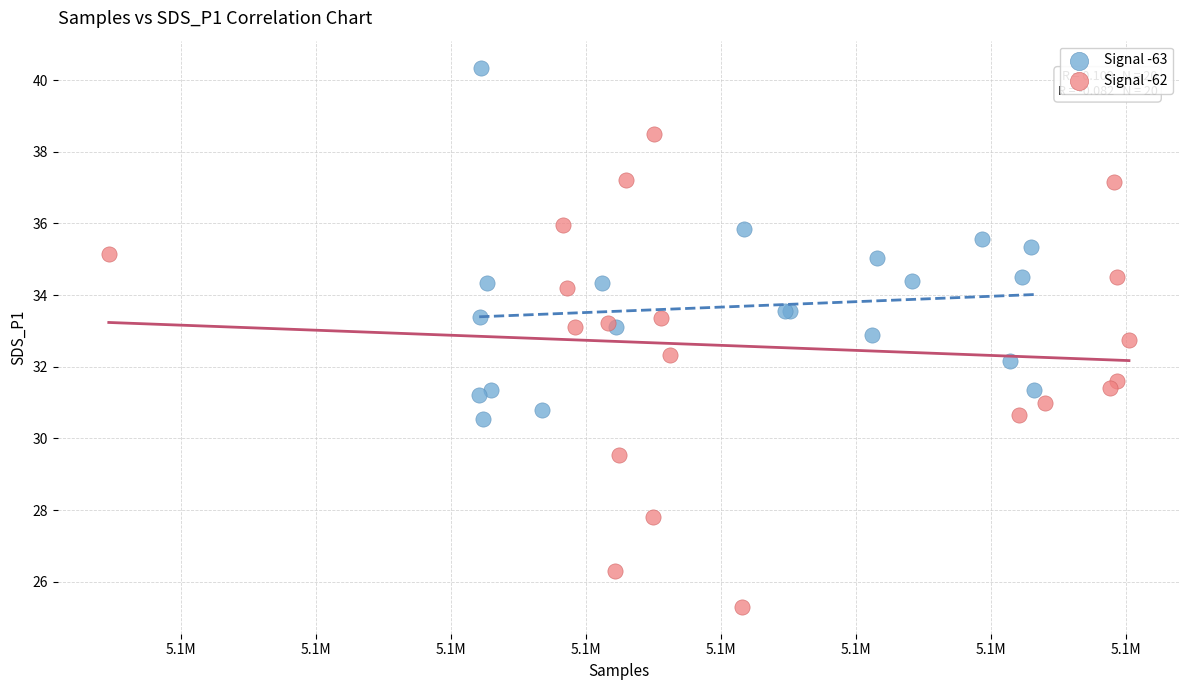

Which series has the largest Y range (max minus min)?

Signal -62